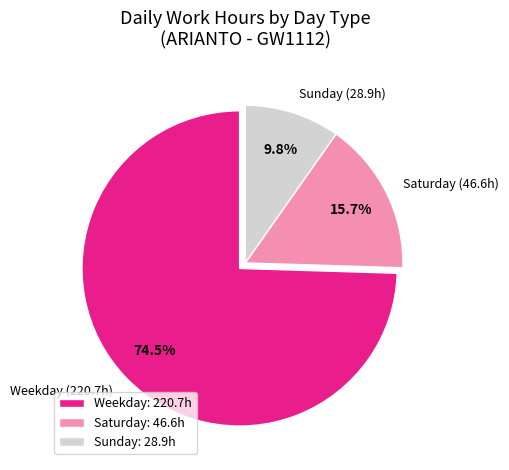

Is there any slice that represents more than half of the pie?

Yes